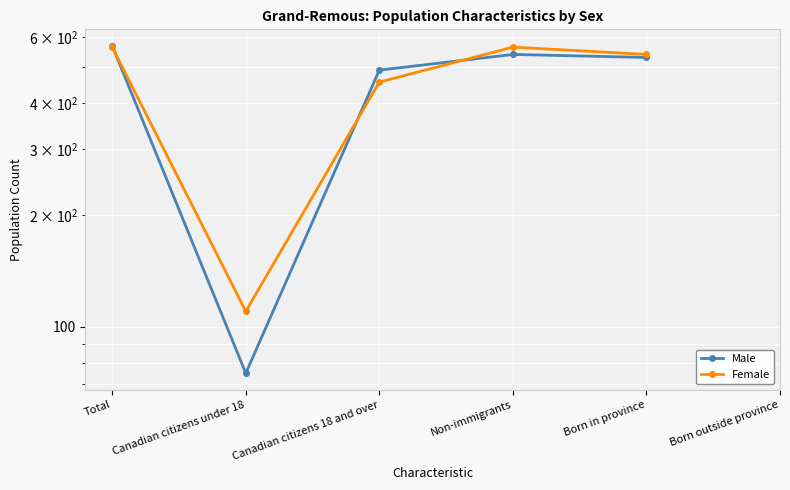

How many lines are shown in the chart?

2